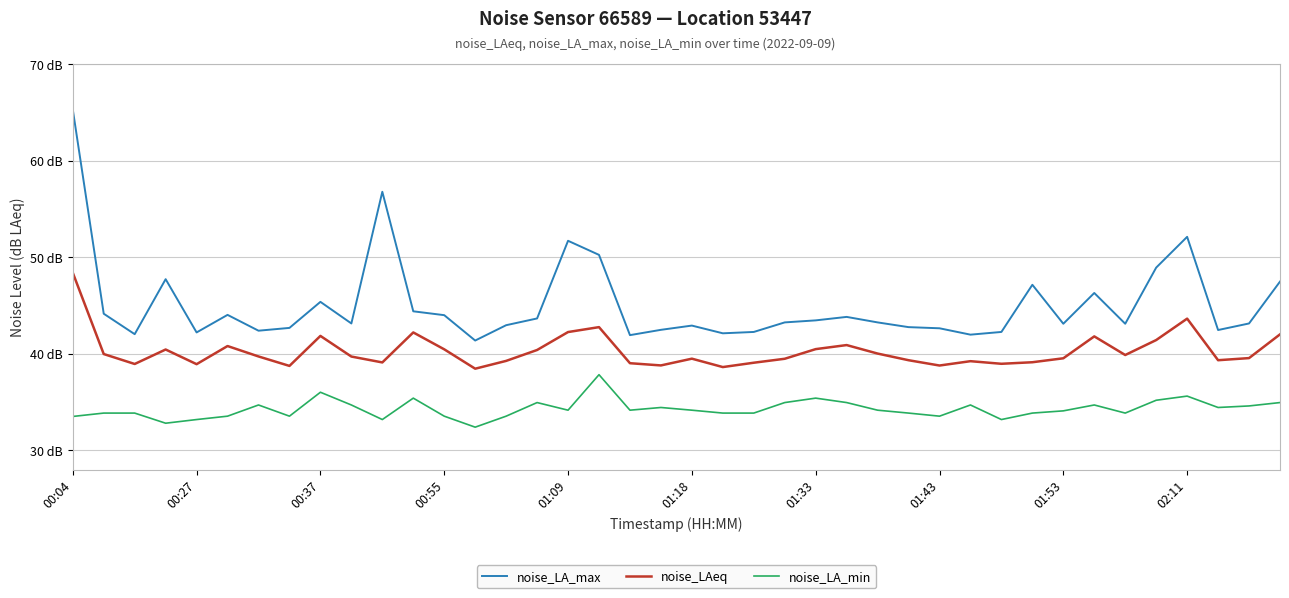

True or false: noise_LAeq and noise_LA_min cross at least once.

False